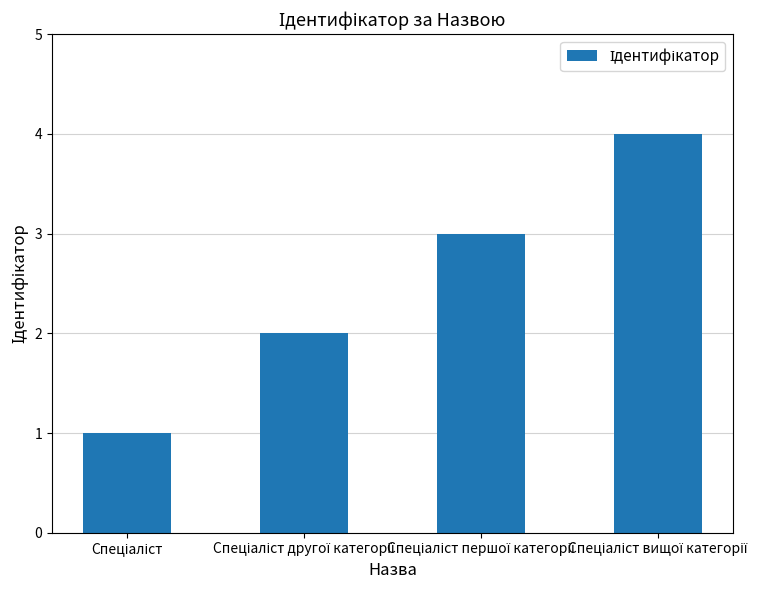

Reading left to right, extract all data points from this chart.

1	2	3	4